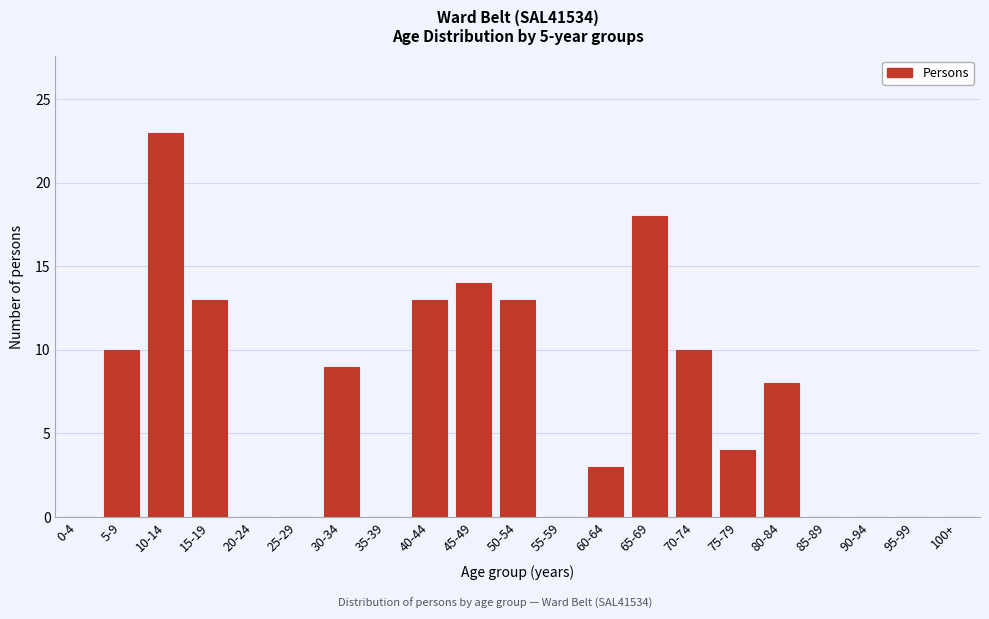

Reading left to right, transcribe all the data shown in this chart.

0-4=0	5-9=10	10-14=23	15-19=13	20-24=0	25-29=0	30-34=9	35-39=0	40-44=13	45-49=14	50-54=13	55-59=0	60-64=3	65-69=18	70-74=10	75-79=4	80-84=8	85-89=0	90-94=0	95-99=0	100+=0